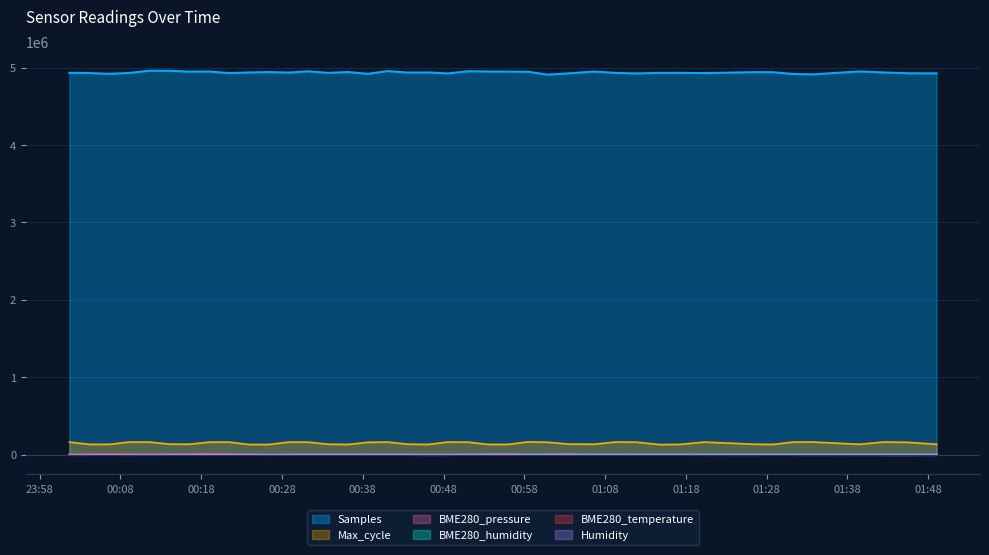

Reading left to right, transcribe all the data shown in this chart.

Samples: 4932386.0	4929736.0	4920104.0	4930467.0	4960001.0	4959085.0	4948586.0	4949922.0	4929121.0	4937235.0	4942523.0	4936020.0	4951837.0	4931983.0	4942864.0	4919894.0	4955288.0	4935944.0	4937975.0	4924877.0	4953067.0	4949316.0	4948265.0	4946674.0	4909309.0	4926285.0	4948828.0	4931186.0	4924935.0	4931438.0	4932513.0	4928777.0	4941221.0	4940685.0	4917811.0	4912227.0	4950828.0	4937528.0	4927123.0	4925671.0
Max_cycle: 162587.8	133712.8	133409.8	163175.8	163277.8	136463.8	134552.8	161339.8	162380.8	131522.8	131498.8	162698.8	161711.8	135344.8	132035.8	159866.8	162899.8	135710.8	132476.8	163535.8	162005.8	132935.8	132716.8	165098.8	160886.8	136070.8	135269.8	163943.8	162053.8	130085.8	133082.8	163202.8	135659.8	132014.8	162863.8	164123.8	134087.8	163451.8	159575.8	134450.8
BME280_pressure: 789.5	2804.5	3194.5	2804.5	1179.5	2369.5	4979.5	6789.5	5179.5	2744.5	-2520.5	289.5	1084.5	479.5	2274.5	244.5	444.5	-165.5	-6415.5	-3630.5	1804.5	3009.5	5789.5	759.5	2569.5	3744.5	-305.5	274.5	-1755.5	-1165.5	-1380.5	-2820.5	-4490.5	-895.5	-2915.5	-4945.5	-3380.5	-6630.5	-6680.5	-5505.5
BME280_humidity: -1253.8	-1165.8	-941.8	-1037.8	-789.8	-693.8	-653.8	-485.8	-437.8	-653.8	-349.8	-301.8	-389.8	-245.8	42.2	-213.8	-53.8	138.2	130.2	66.2	170.2	338.2	154.2	162.2	394.2	186.2	42.2	202.2	266.2	266.2	370.2	546.2	850.2	754.2	562.2	890.2	626.2	746.2	858.2	906.2
BME280_temperature: 2533.8	2483.7	2333.7	2283.7	2183.8	2083.8	1983.7	2033.7	1933.7	1733.8	1583.7	1433.7	1283.8	1183.7	1033.7	883.7	833.8	683.7	533.7	383.8	283.7	183.7	-16.3	-66.3	-216.3	-516.3	-766.2	-966.3	-1116.3	-1316.3	-1416.3	-1816.3	-2266.3	-2366.3	-2516.3	-2666.3	-3066.3	-3266.2	-3616.3	-3916.3
Humidity: -3030.0	-2830.0	-2630.0	-3030.0	-2130.0	-1830.0	-1730.0	-1530.0	-1230.0	-1030.0	-1030.0	-730.0	-630.0	-530.0	-330.0	-130.0	-30.0	170.0	270.0	470.0	470.0	570.0	670.0	770.0	670.0	770.0	870.0	770.0	970.0	1070.0	1070.0	1170.0	1370.0	1470.0	1570.0	1770.0	1870.0	1870.0	1870.0	1870.0